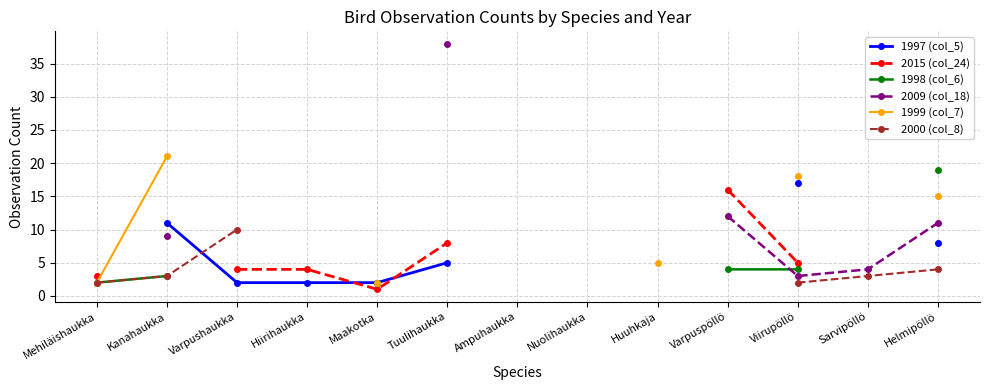

What position from the right is Nuolihaukka?

6